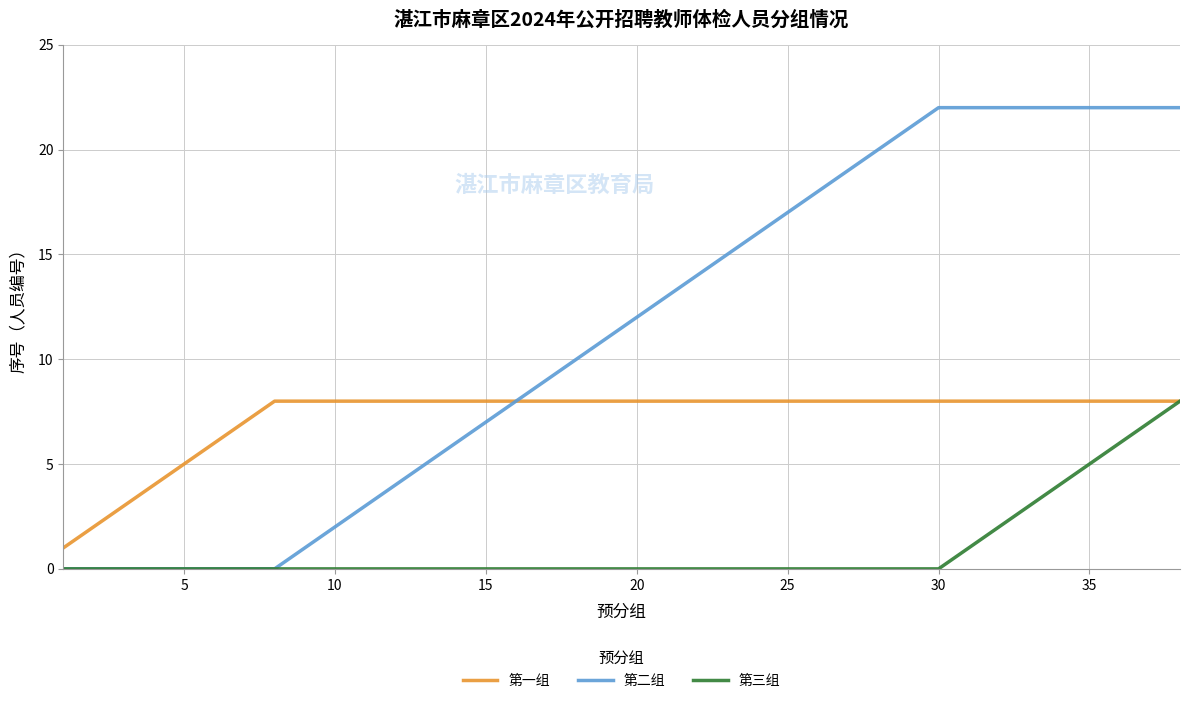

Which series has the largest range (max minus min)?

第二组